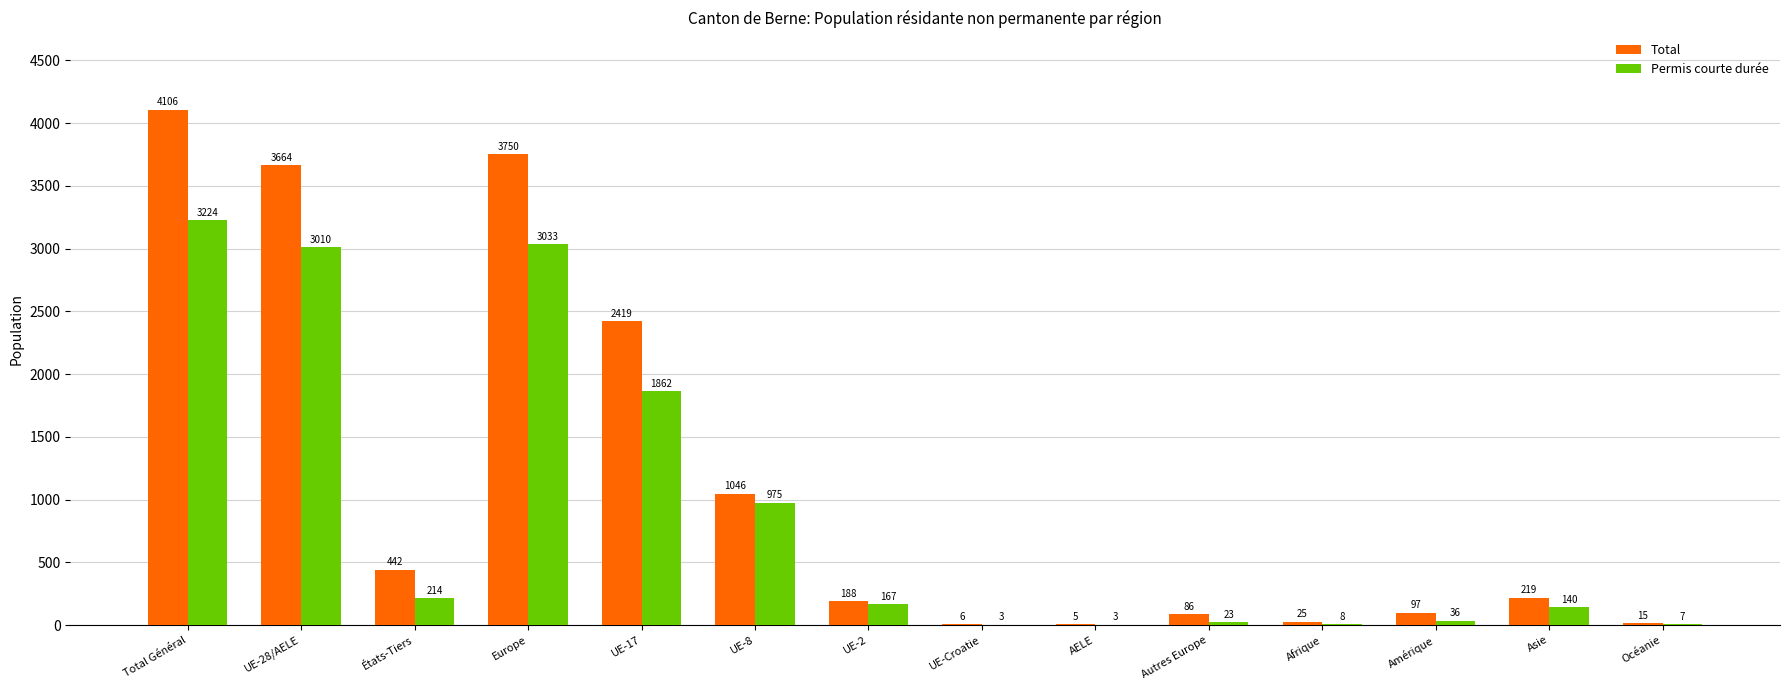

Which series has the largest total across all categories?

Total